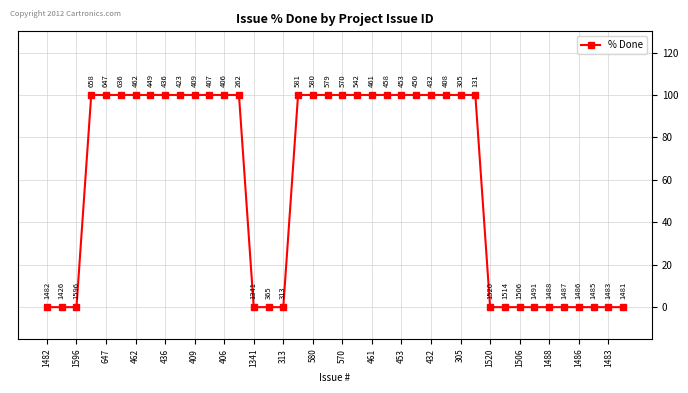

True or false: the data has more than 2 interior local peaks.

False